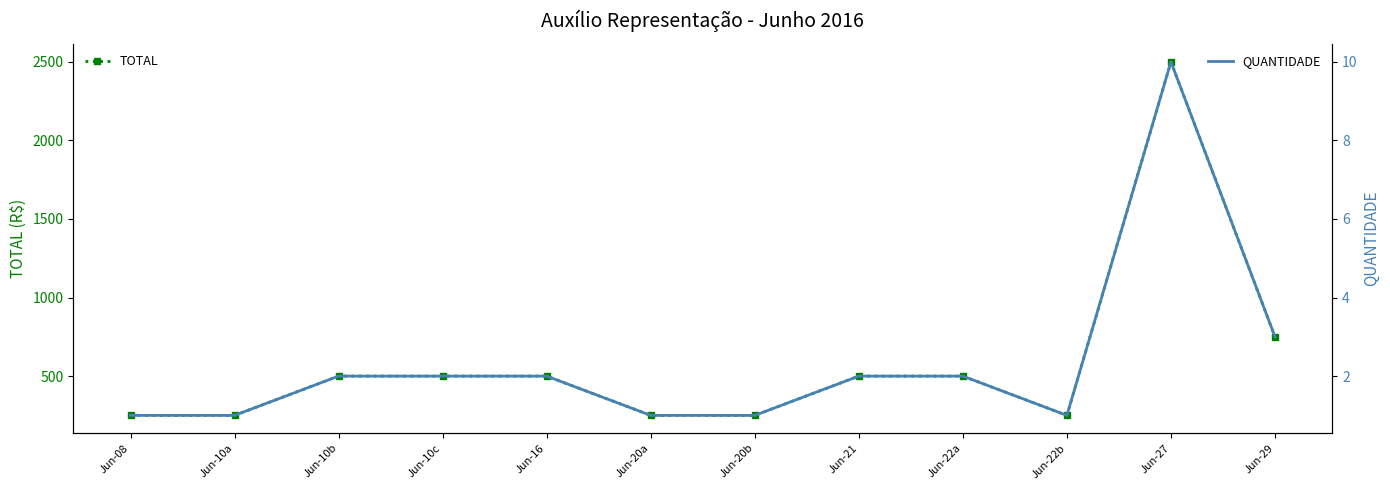

Which category has the lowest value in the TOTAL series?

Jun-08